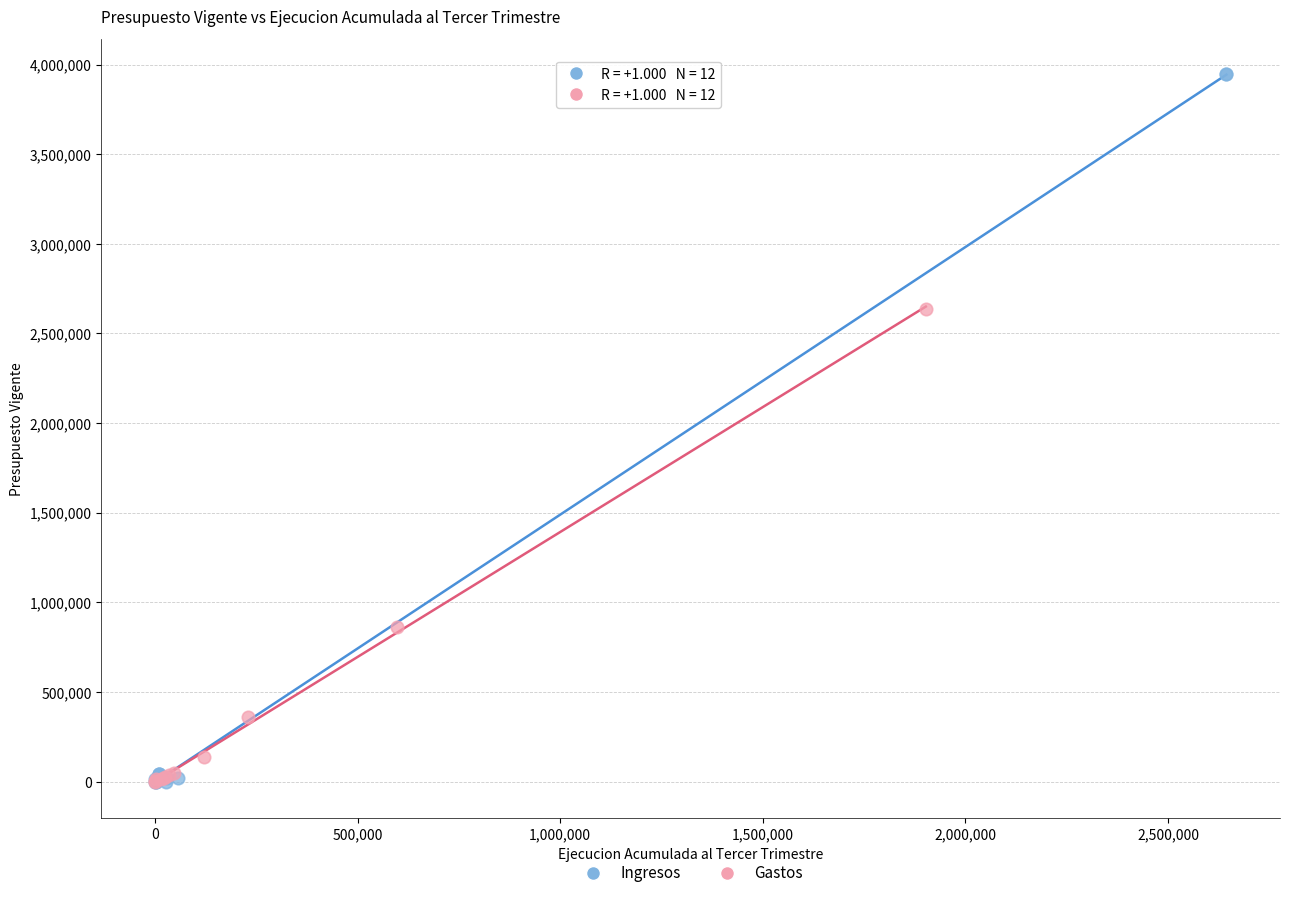

Which series has the widest spread of Y values?

Ingresos